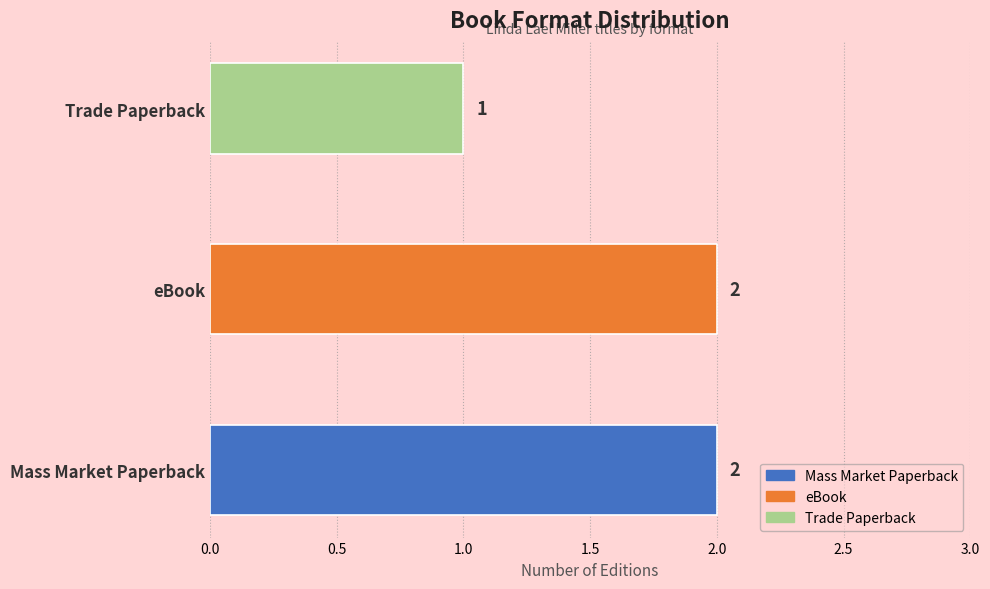

What is the minimum value shown in the chart?

1